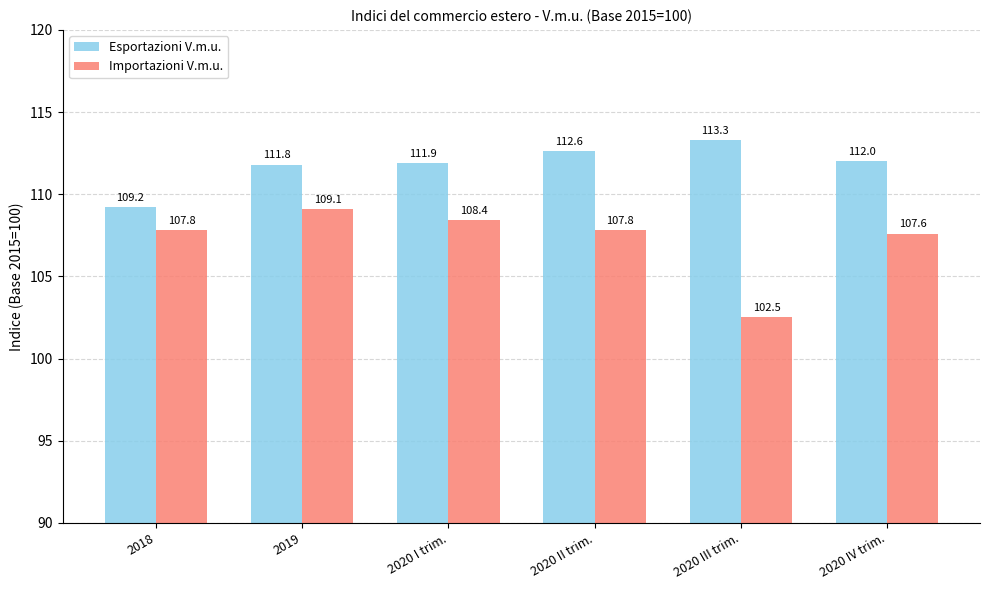

What is the difference between the maximum and minimum values in the Importazioni V.m.u. series?

6.6